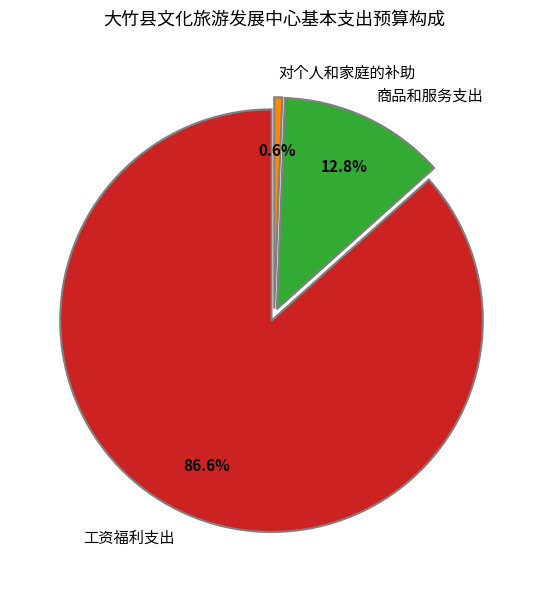

Count the number of slices in the pie.

3